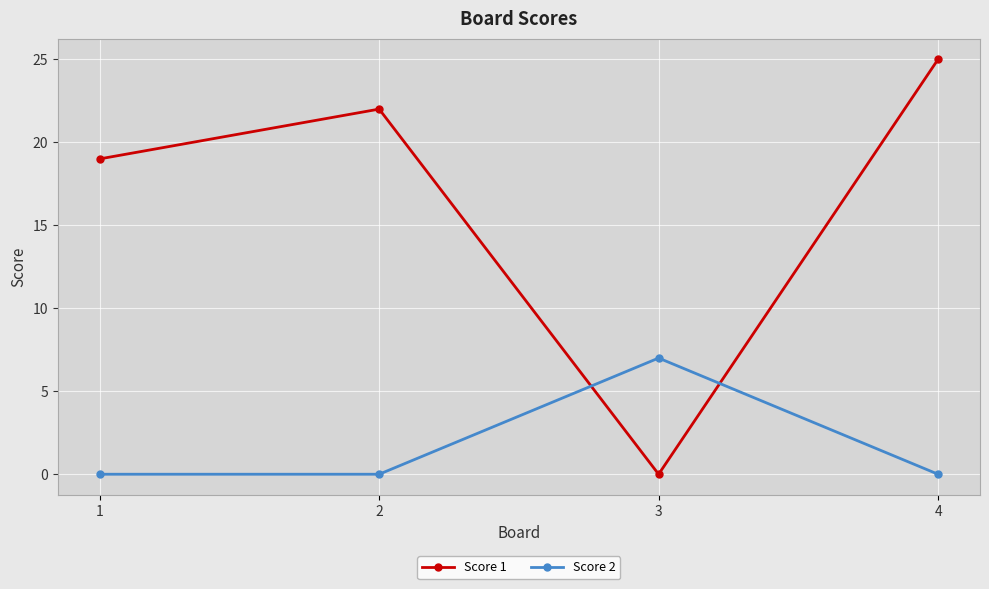

What is the difference between the second highest and minimum values in the Score 1 series?

22